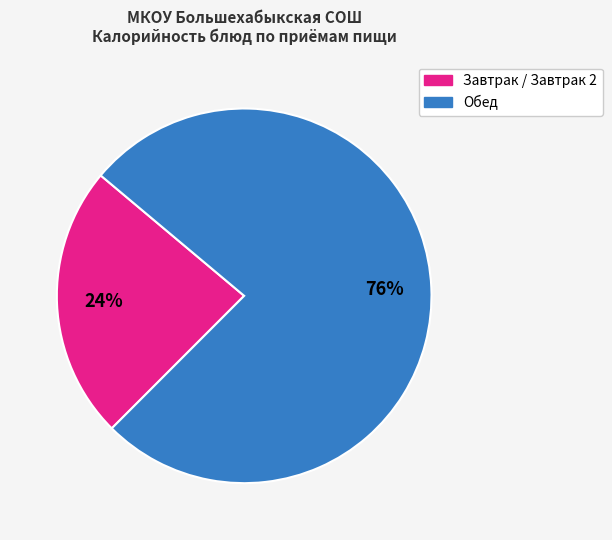

Is there a majority slice in this chart?

Yes